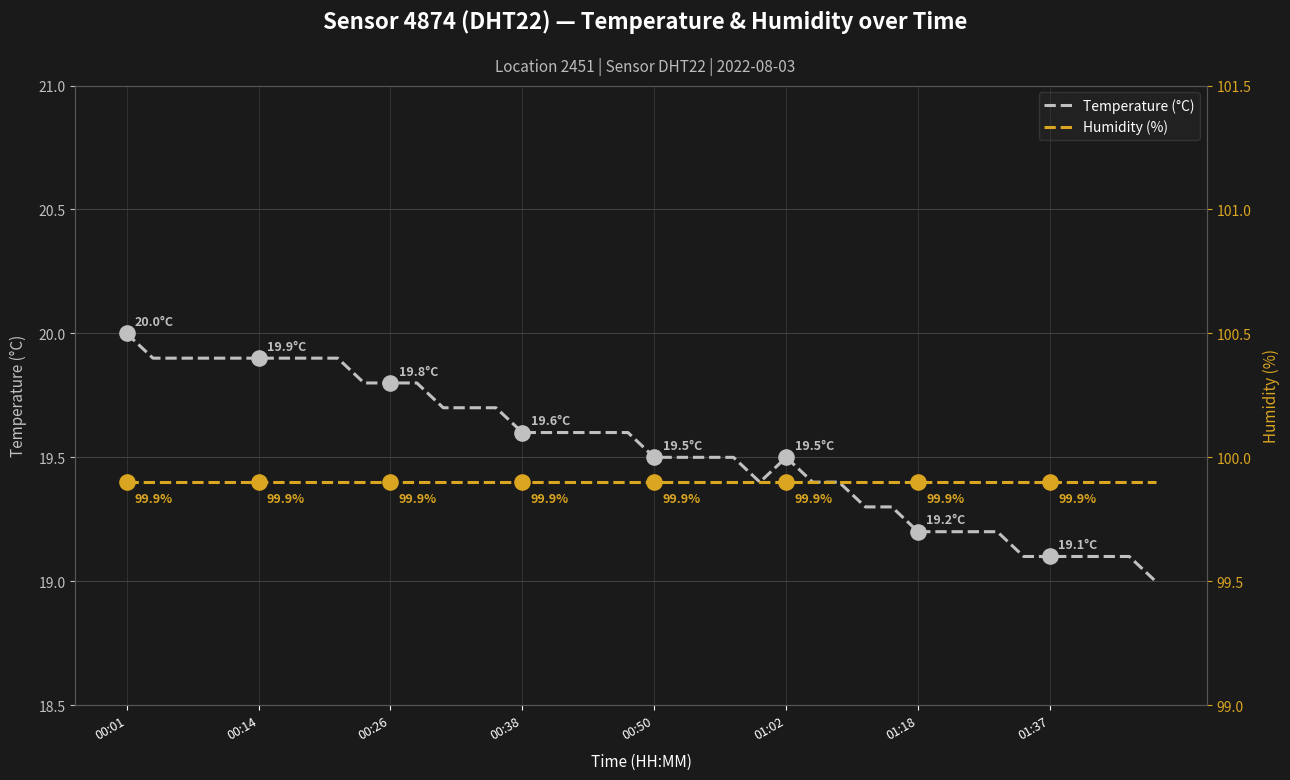

Which series reaches the minimum Y coordinate?

temperature